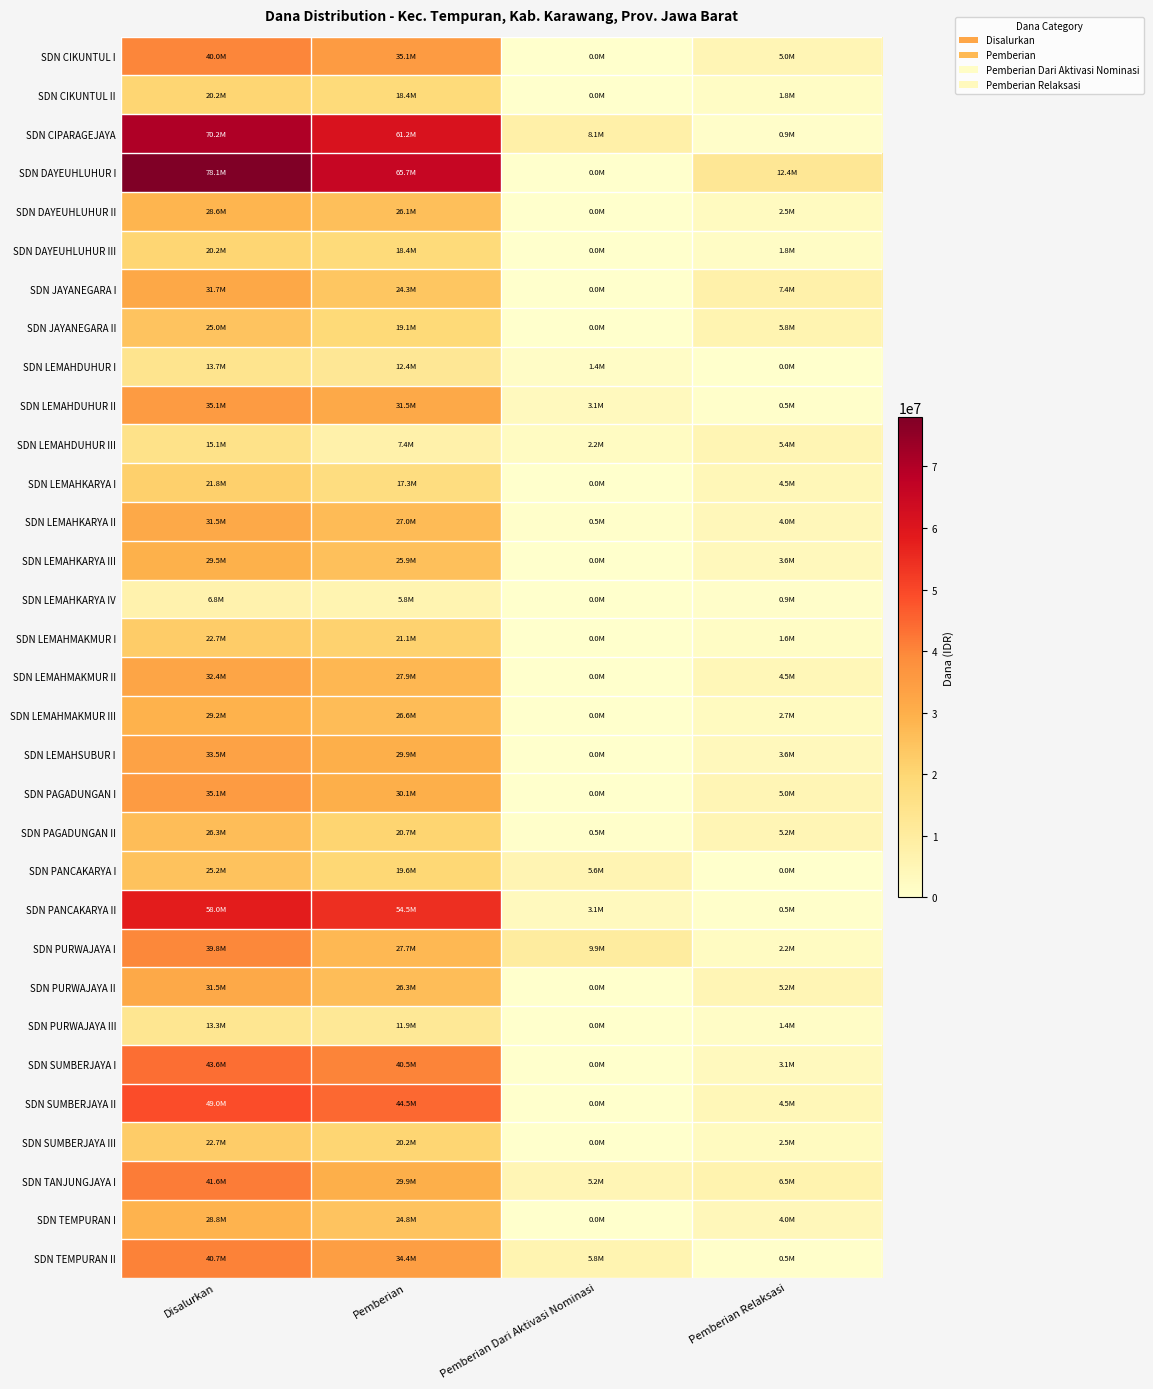

Rank the series at Pemberian from highest to lowest value.

SDN DAYEUHLUHUR I, SDN CIPARAGEJAYA, SDN PANCAKARYA II, SDN SUMBERJAYA II, SDN SUMBERJAYA I, SDN CIKUNTUL I, SDN TEMPURAN II, SDN LEMAHDUHUR II, SDN PAGADUNGAN I, SDN LEMAHSUBUR I, SDN TANJUNGJAYA I, SDN LEMAHMAKMUR II, SDN PURWAJAYA I, SDN LEMAHKARYA II, SDN LEMAHMAKMUR III, SDN PURWAJAYA II, SDN DAYEUHLUHUR II, SDN LEMAHKARYA III, SDN TEMPURAN I, SDN JAYANEGARA I, SDN LEMAHMAKMUR I, SDN PAGADUNGAN II, SDN SUMBERJAYA III, SDN PANCAKARYA I, SDN JAYANEGARA II, SDN CIKUNTUL II, SDN DAYEUHLUHUR III, SDN LEMAHKARYA I, SDN LEMAHDUHUR I, SDN PURWAJAYA III, SDN LEMAHDUHUR III, SDN LEMAHKARYA IV